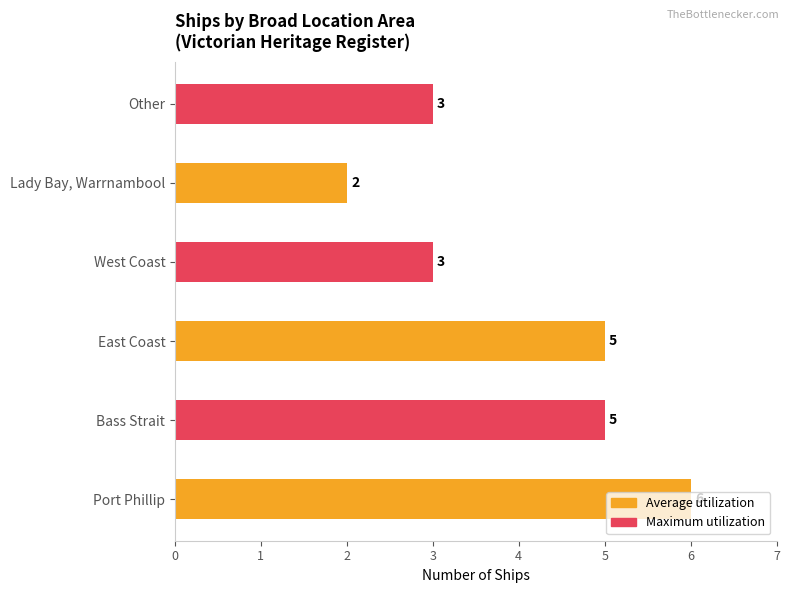

What is the greatest value displayed?

6